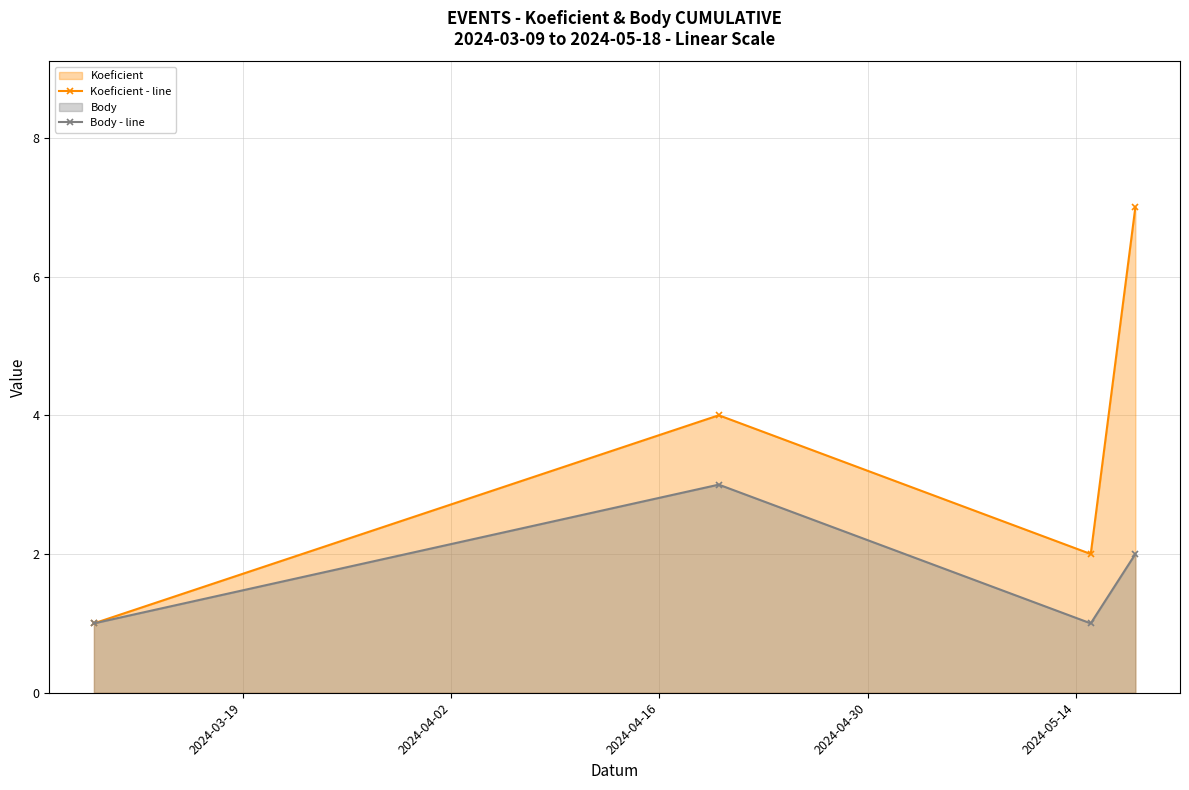

Rank the series by their average value, from lowest to highest.

Body - line, Koeficient - line